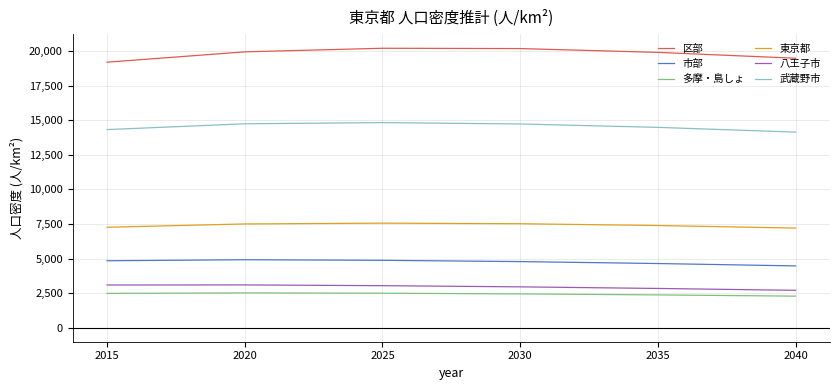

At 2025, list the series in order from largest to smallest.

区部, 武蔵野市, 東京都, 市部, 八王子市, 多摩・島しょ